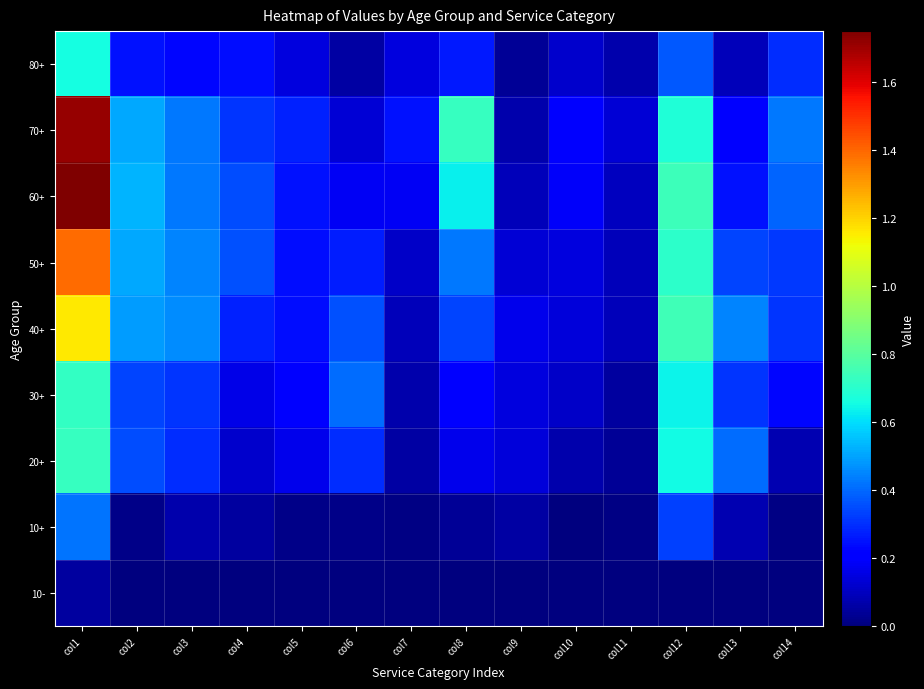

Reading left to right, transcribe all the data shown in this chart.

80+: col1=0.7	col2=0.2	col3=0.2	col4=0.2	col5=0.1	col6=0.1	col7=0.1	col8=0.3	col9=0.0	col10=0.1	col11=0.1	col12=0.4	col13=0.1	col14=0.3
70+: col1=1.7	col2=0.5	col3=0.4	col4=0.3	col5=0.3	col6=0.1	col7=0.2	col8=0.7	col9=0.1	col10=0.2	col11=0.1	col12=0.7	col13=0.2	col14=0.4
60+: col1=1.8	col2=0.5	col3=0.4	col4=0.3	col5=0.2	col6=0.2	col7=0.2	col8=0.6	col9=0.1	col10=0.2	col11=0.1	col12=0.7	col13=0.2	col14=0.4
50+: col1=1.4	col2=0.5	col3=0.5	col4=0.4	col5=0.2	col6=0.3	col7=0.1	col8=0.4	col9=0.1	col10=0.1	col11=0.1	col12=0.7	col13=0.3	col14=0.3
40+: col1=1.2	col2=0.5	col3=0.5	col4=0.3	col5=0.2	col6=0.4	col7=0.1	col8=0.3	col9=0.2	col10=0.1	col11=0.1	col12=0.8	col13=0.5	col14=0.3
30+: col1=0.7	col2=0.3	col3=0.3	col4=0.2	col5=0.2	col6=0.4	col7=0.1	col8=0.2	col9=0.1	col10=0.1	col11=0.1	col12=0.6	col13=0.3	col14=0.2
20+: col1=0.7	col2=0.3	col3=0.3	col4=0.1	col5=0.2	col6=0.3	col7=0.1	col8=0.2	col9=0.1	col10=0.1	col11=0.0	col12=0.7	col13=0.4	col14=0.1
10+: col1=0.4	col2=0.0	col3=0.1	col4=0.1	col5=0.0	col6=0.0	col7=0.0	col8=0.0	col9=0.1	col10=0.0	col11=0.0	col12=0.3	col13=0.1	col14=0.0
10-: col1=0.1	col2=0.0	col3=0.0	col4=0.0	col5=0.0	col6=0.0	col7=0.0	col8=0.0	col9=0.0	col10=0.0	col11=0.0	col12=0.0	col13=0.0	col14=0.0